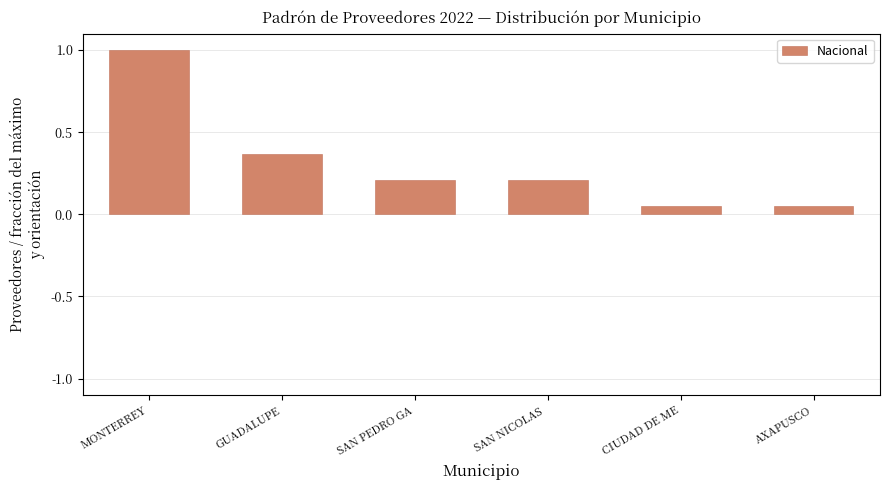

Is it true that the value at MONTERREY is 0.2?

False